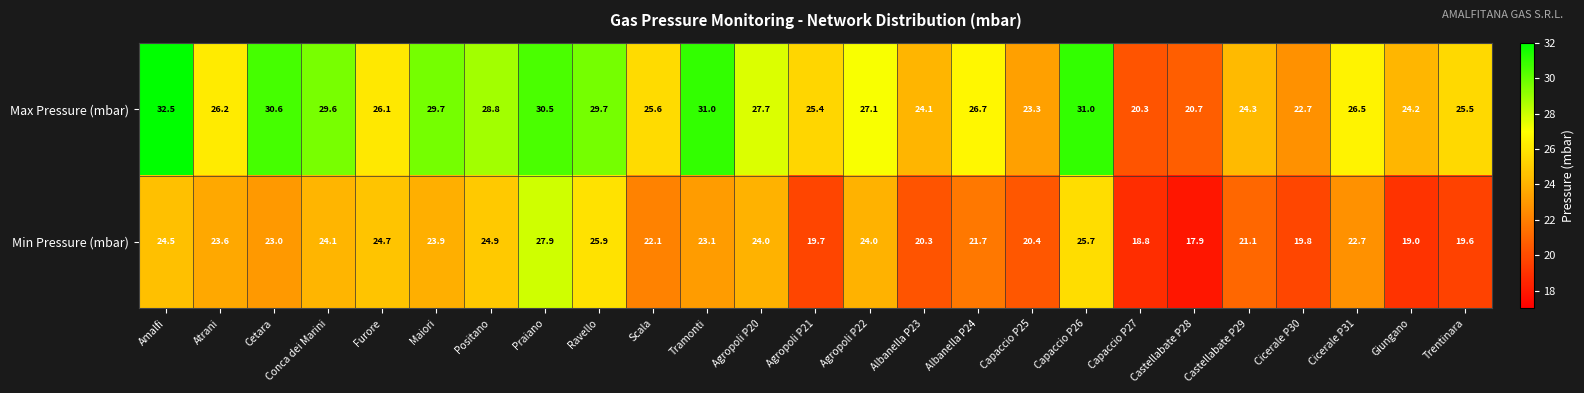

List the series in order of their peak value, highest first.

Max Pressure (mbar), Min Pressure (mbar)